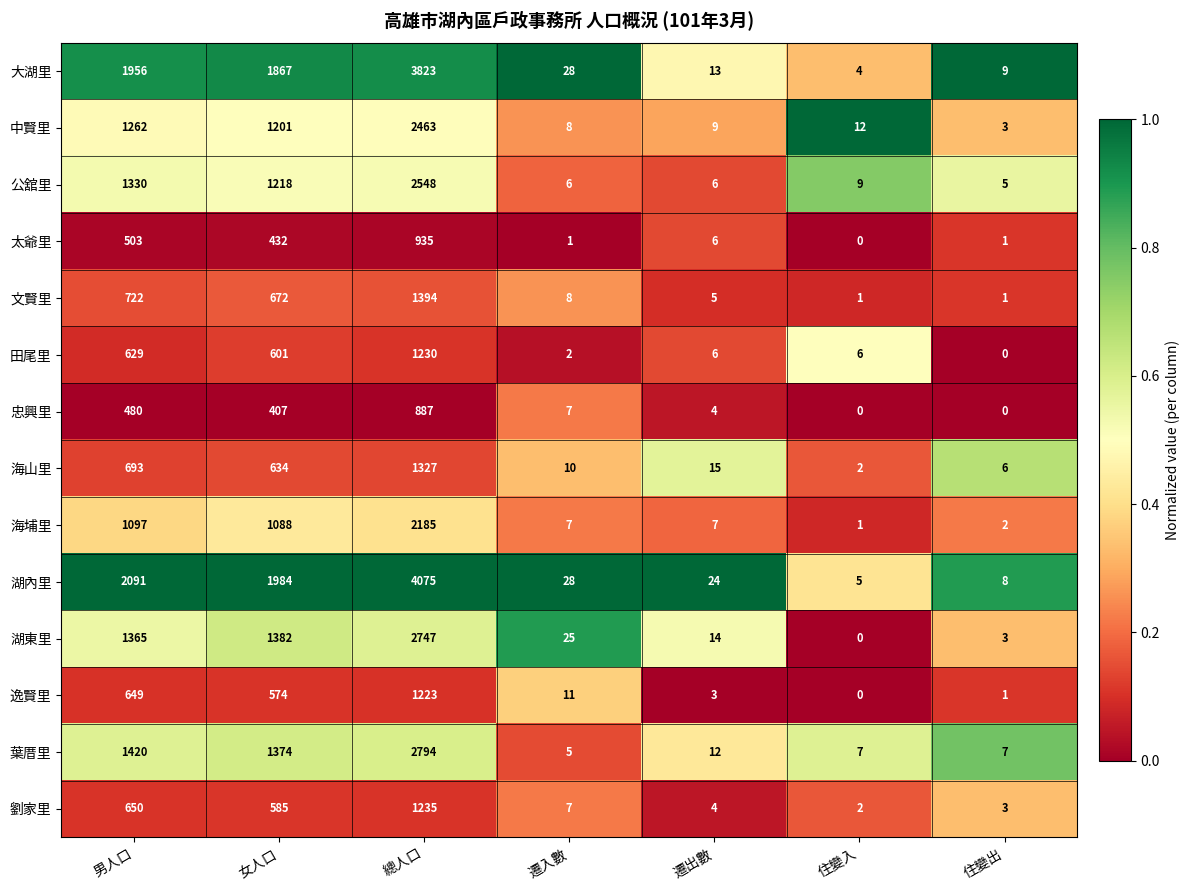

Where does the 海埔里 series first go above 7?

男人口